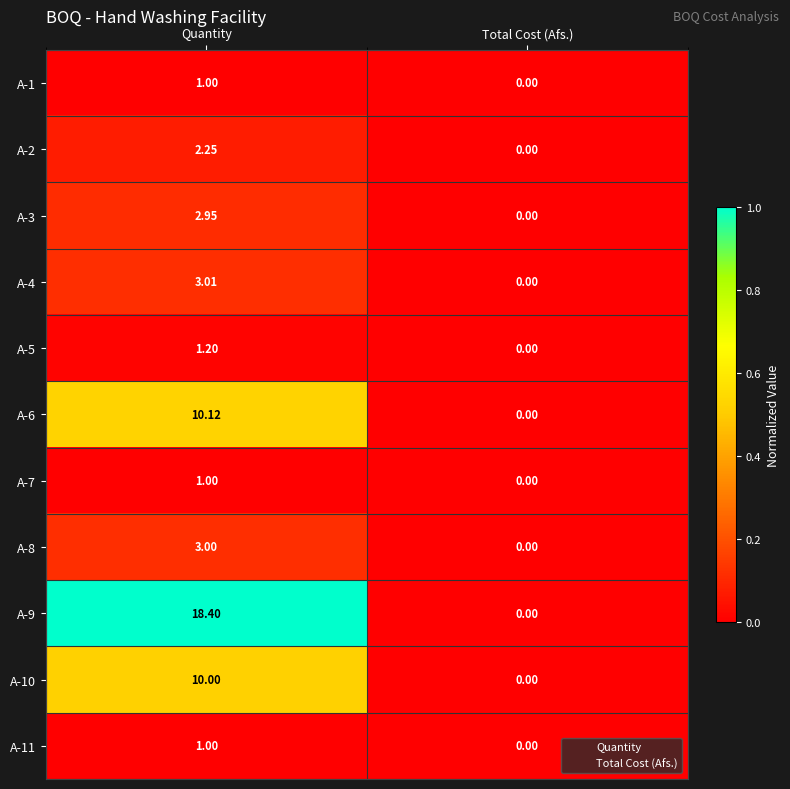

List the labels in order of A-6 value, smallest first.

Total Cost (Afs.), Quantity